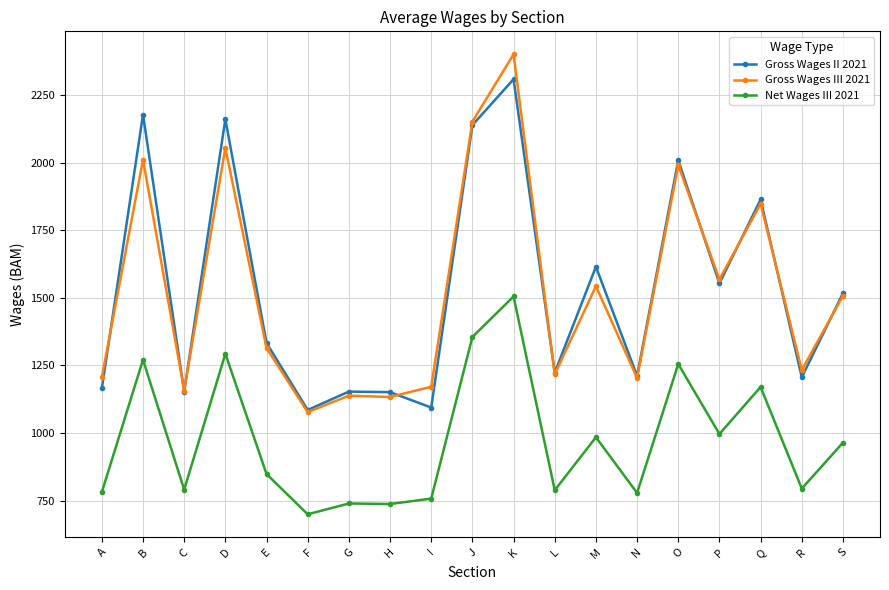

At how many categories does at least one series exceed 1548?

8